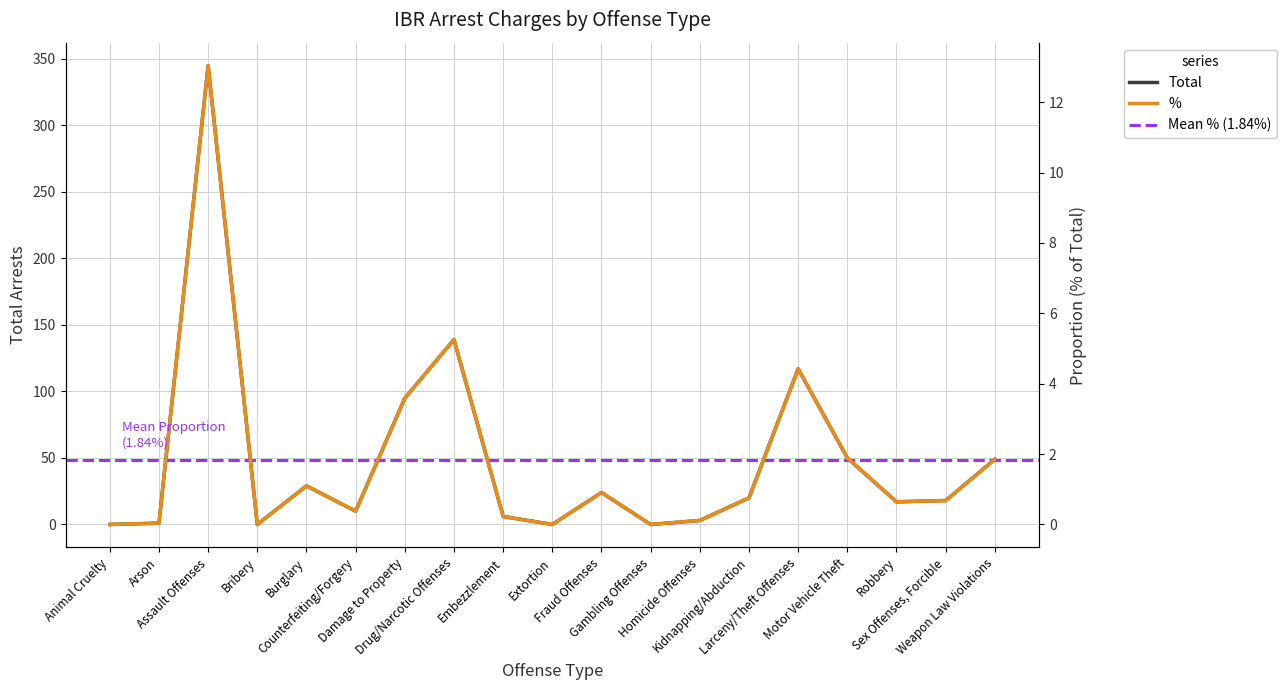

Reading left to right, what are all the values shown in this chart?

Total: 0.0	1.0	345.0	0.0	29.0	10.0	95.0	139.0	6.0	0.0	24.0	0.0	3.0	20.0	117.0	50.0	17.0	18.0	49.0
%: 0.0	0.0	13.0	0.0	1.1	0.4	3.6	5.3	0.2	0.0	0.9	0.0	0.1	0.8	4.4	1.9	0.6	0.7	1.9